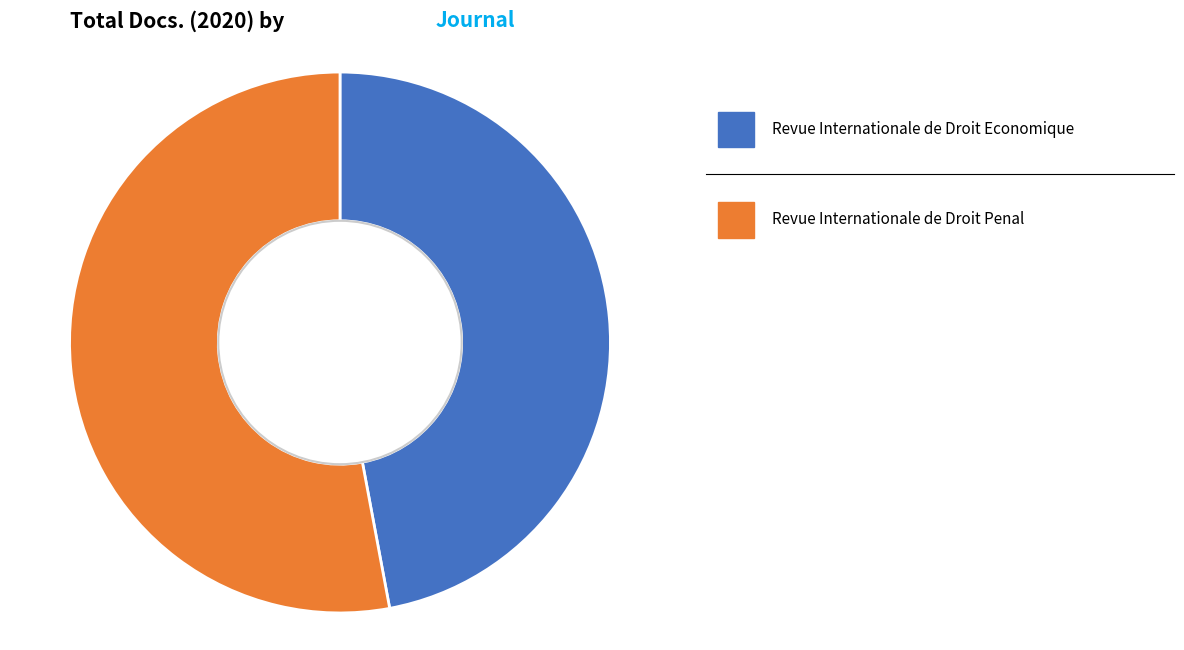

Is there any slice that represents more than half of the pie?

Yes